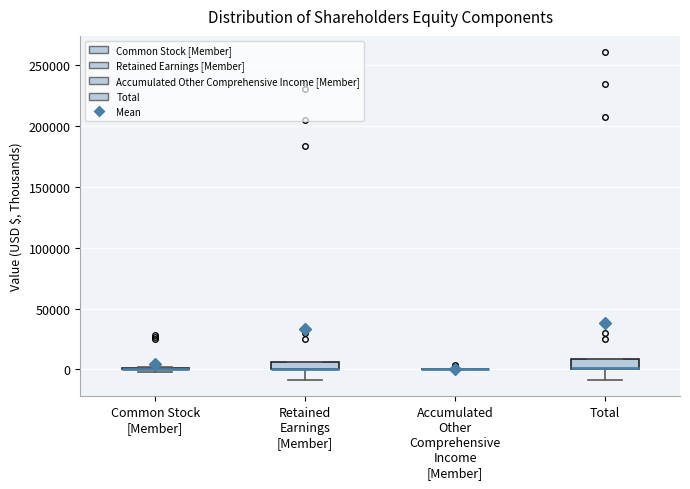

Where does the lower whisker of the box for Retained Earnings [Member] end on the y-axis? The values are not printed on the chart, so give them approximately, as read against the axis.

-10000